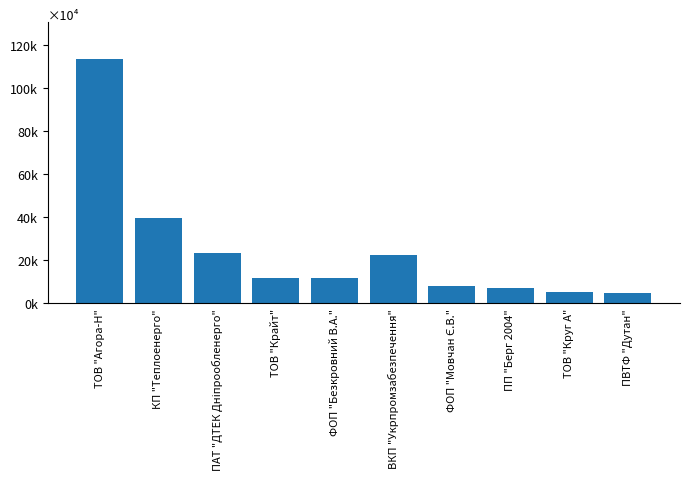

List the labels in order of value, largest first.

ТОВ "Агора-Н", КП "Теплоенерго", ПАТ "ДТЕК Дніпрообленерго", ВКП "Укрпромзабезпечення", ТОВ "Крайт", ФОП "Безкровний В.А.", ФОП "Мовчан Є.В.", ПП "Берг 2004", ТОВ "Круг А", ПВТФ "Дутан"